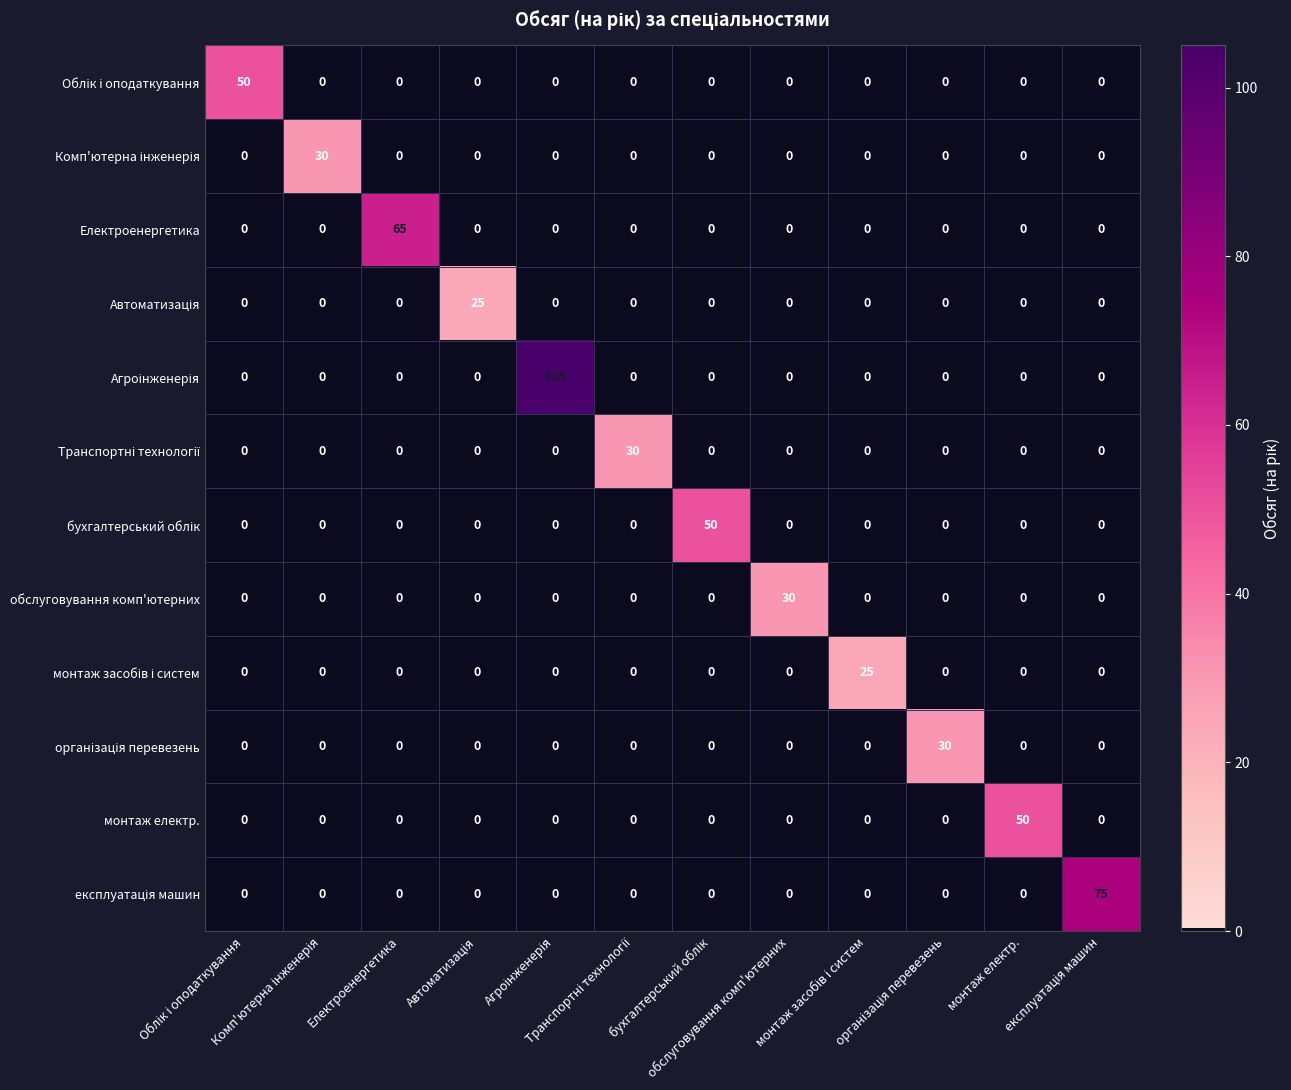

What is the maximum value shown in the chart?

105